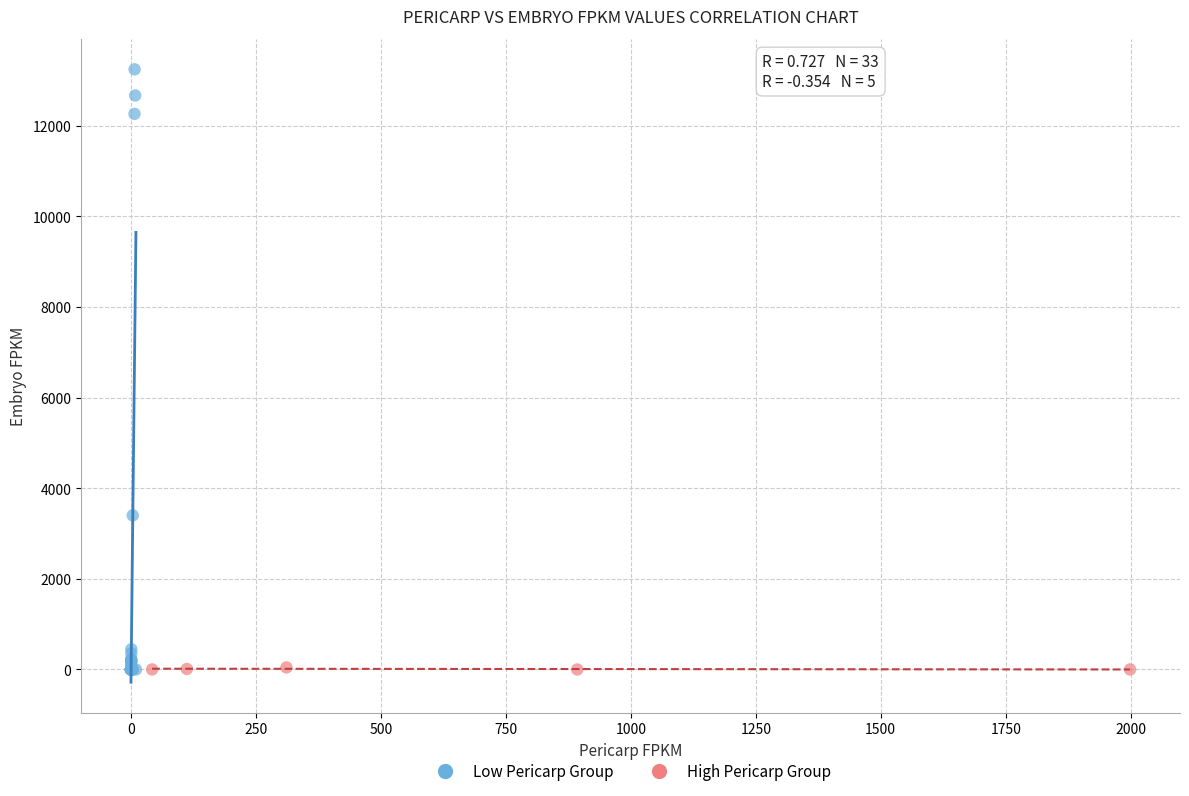

Which series has the largest Y range (max minus min)?

Low Pericarp Group